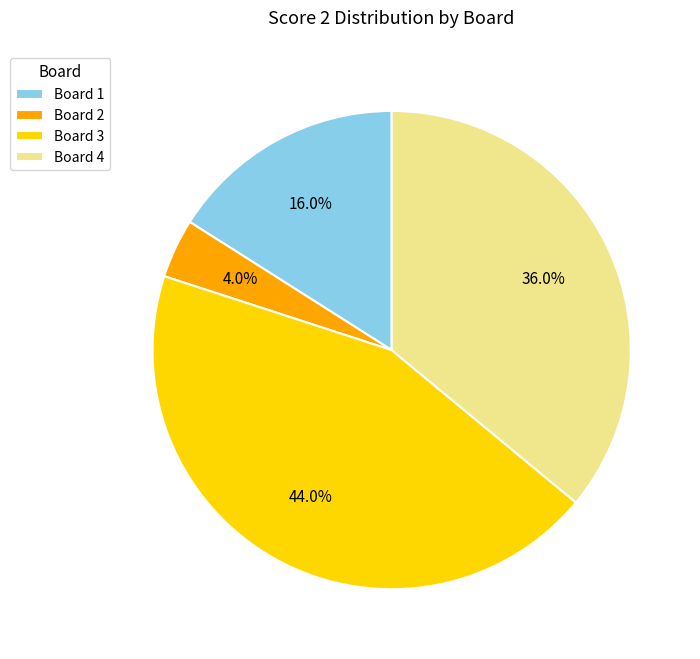

Approximately how many times larger is the value at Board 3 compared to Board 4?

1.2